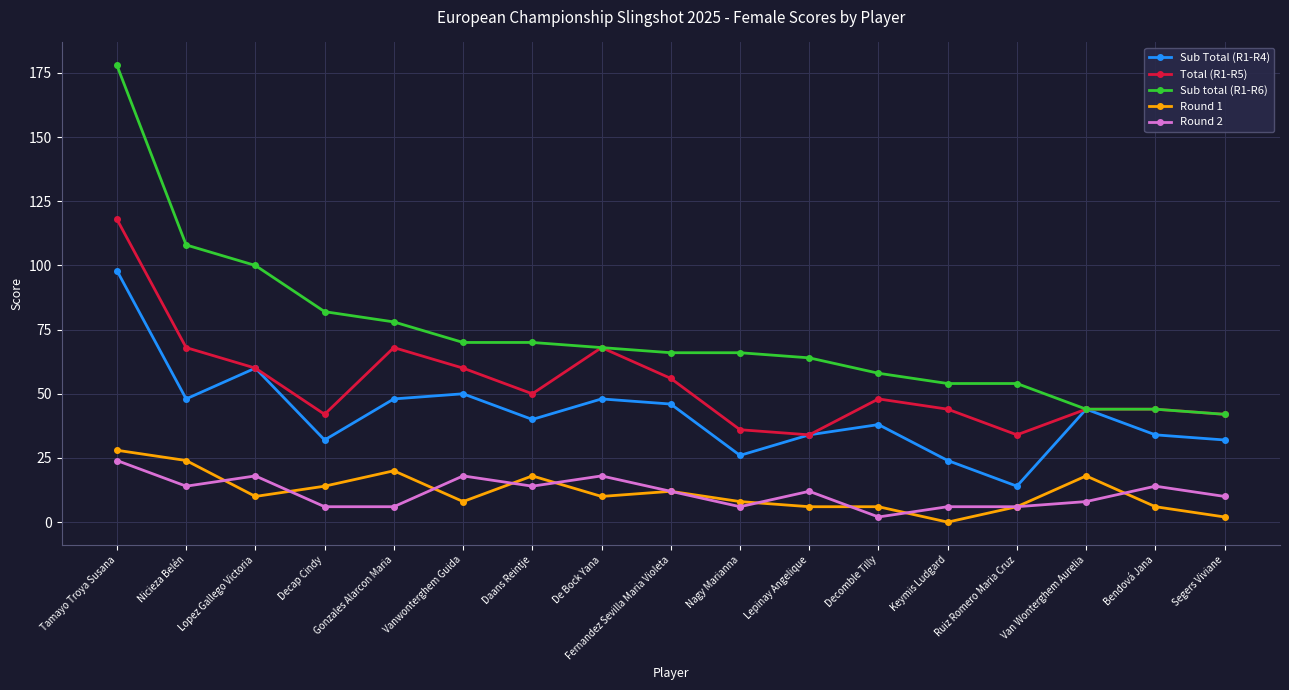

Reading right to left, list all the values displayed in this chart.

Sub Total (R1-R4): 32	34	44	14	24	38	34	26	46	48	40	50	48	32	60	48	98
Total (R1-R5): 42	44	44	34	44	48	34	36	56	68	50	60	68	42	60	68	118
Sub total (R1-R6): 42	44	44	54	54	58	64	66	66	68	70	70	78	82	100	108	178
Round 1: 2	6	18	6	0	6	6	8	12	10	18	8	20	14	10	24	28
Round 2: 10	14	8	6	6	2	12	6	12	18	14	18	6	6	18	14	24